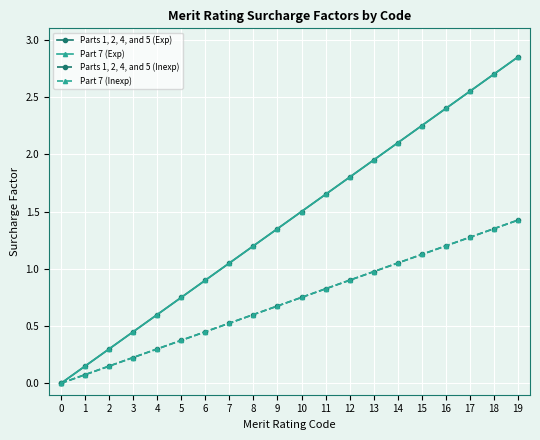

The value of Part 7 (Exp) at 1 is 0.1. True or false?

True